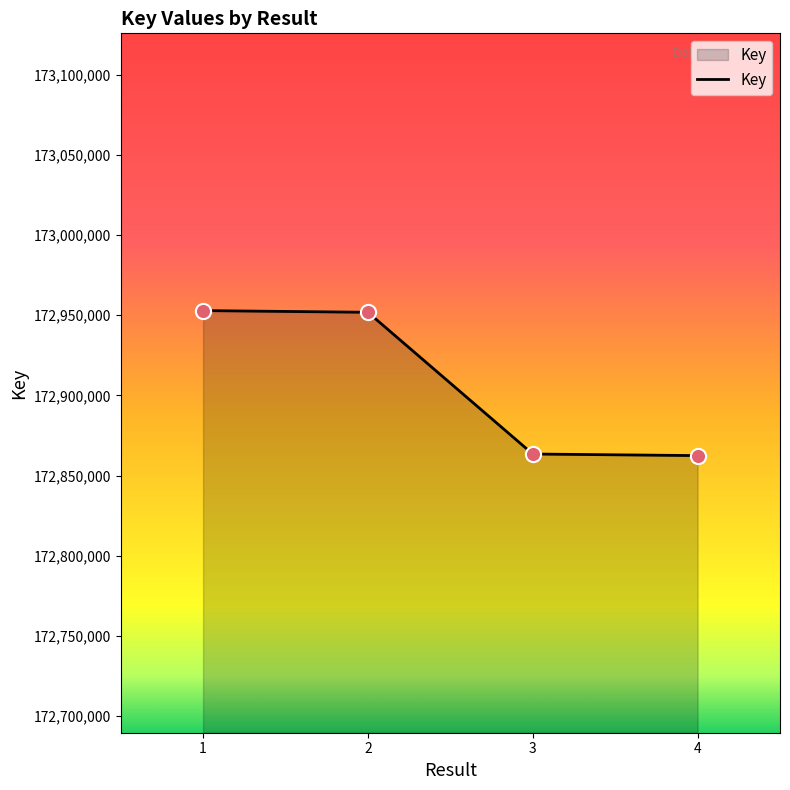

What is the change in value from 1 to 2?

-1052